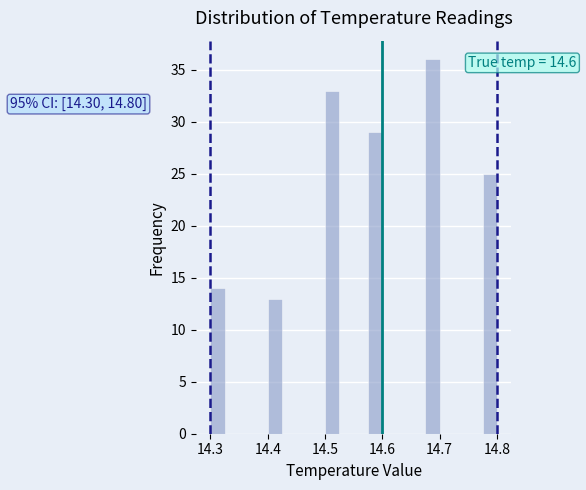

Read against the x-axis, roughly where is the centre of the tallest bar?

14.69